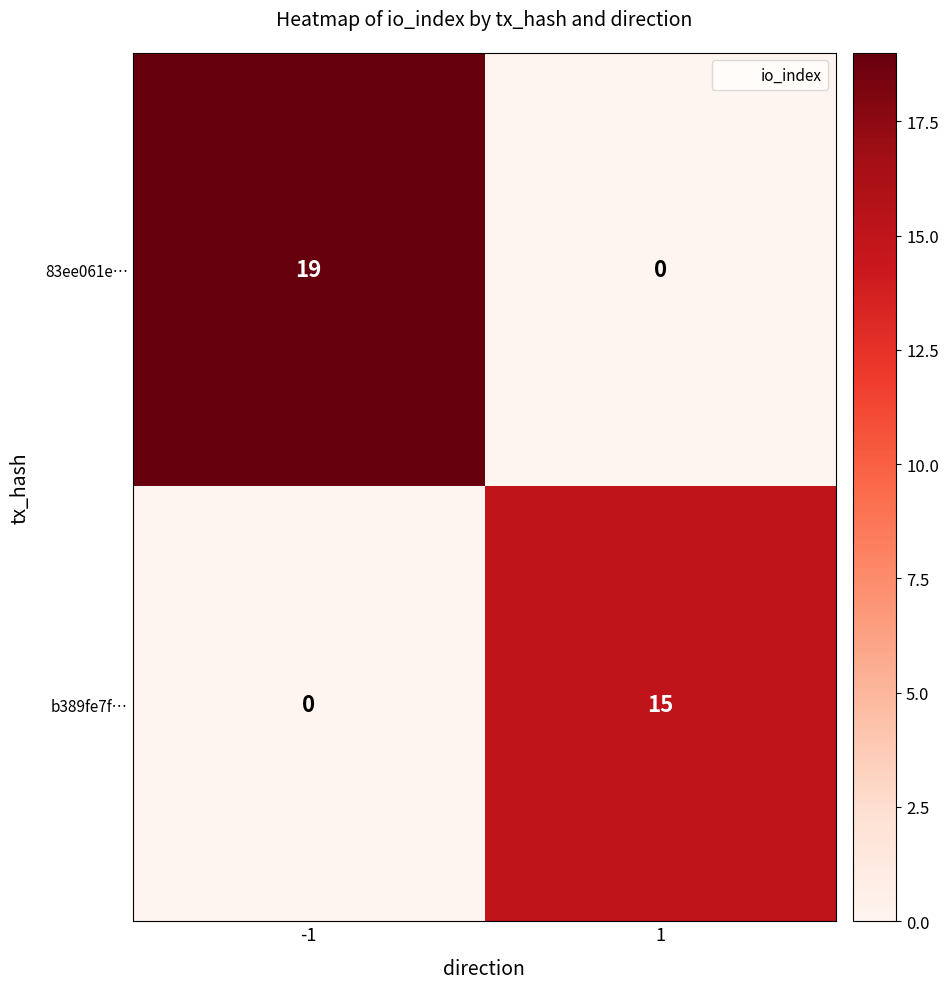

What is the sum of all b389fe7f… values?

15